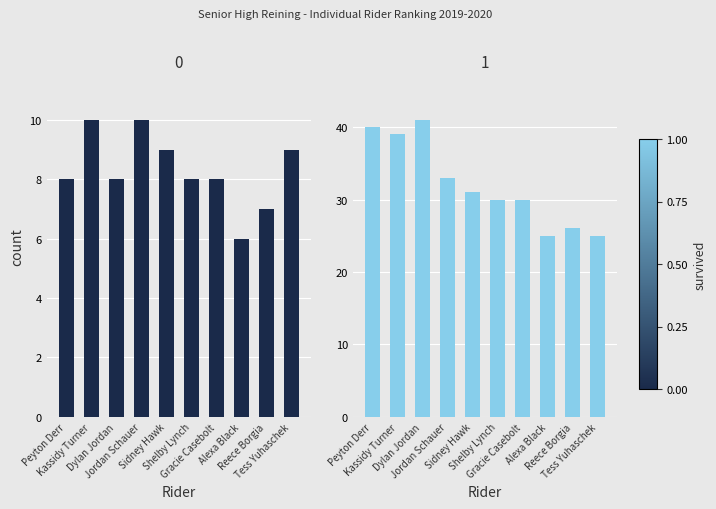

What is the label of the 4th bar from the right?

Gracie Casebolt